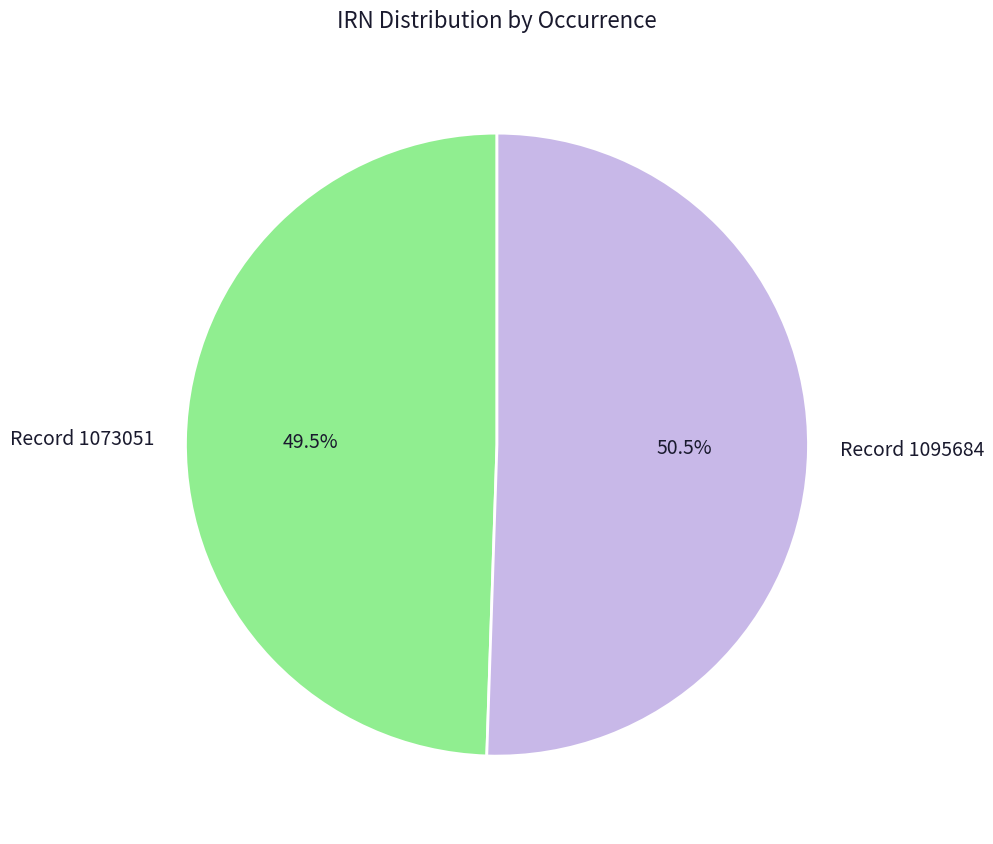

Count the number of slices in the pie.

2